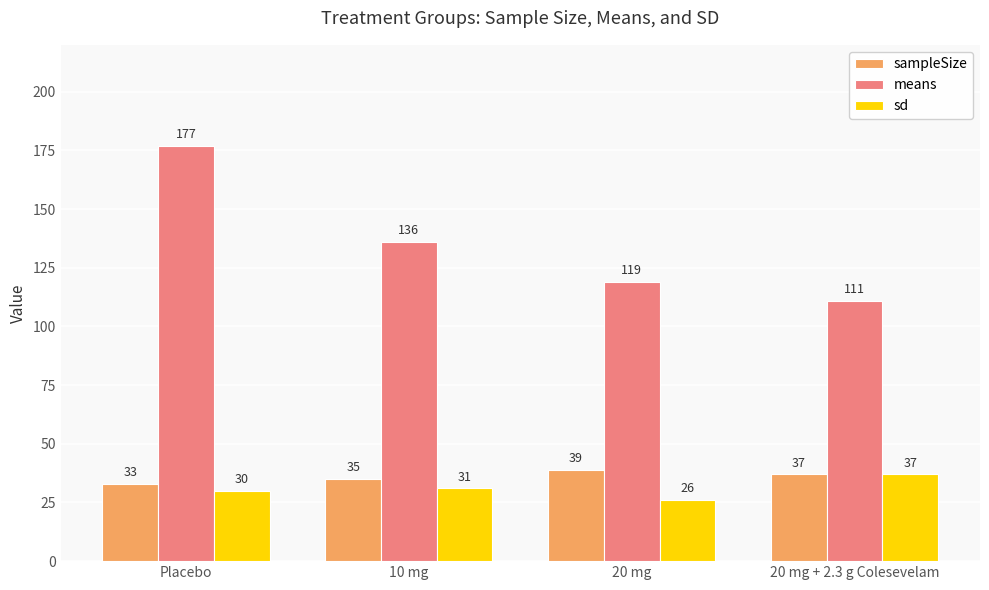

Is it true that sd equals 11 at 20 mg?

False